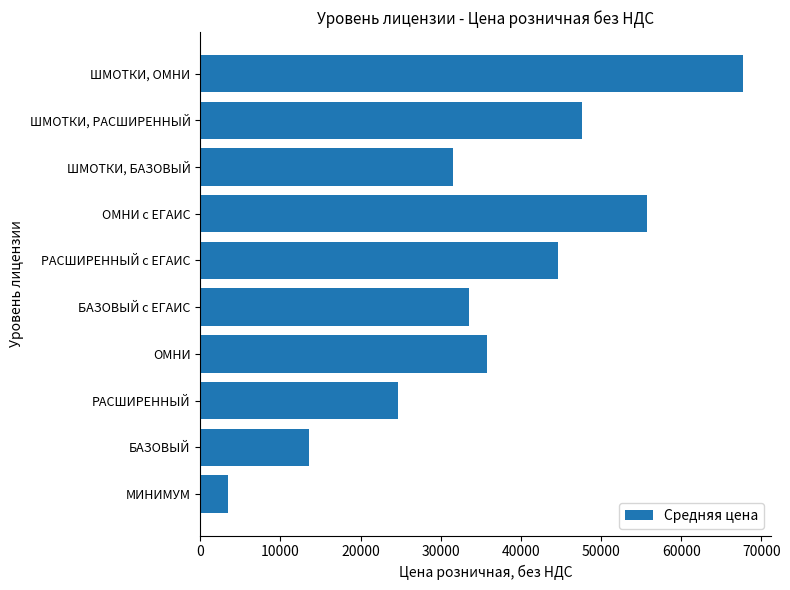

What is the change in value from ШМОТКИ, РАСШИРЕННЫЙ to ШМОТКИ, ОМНИ?

+20100